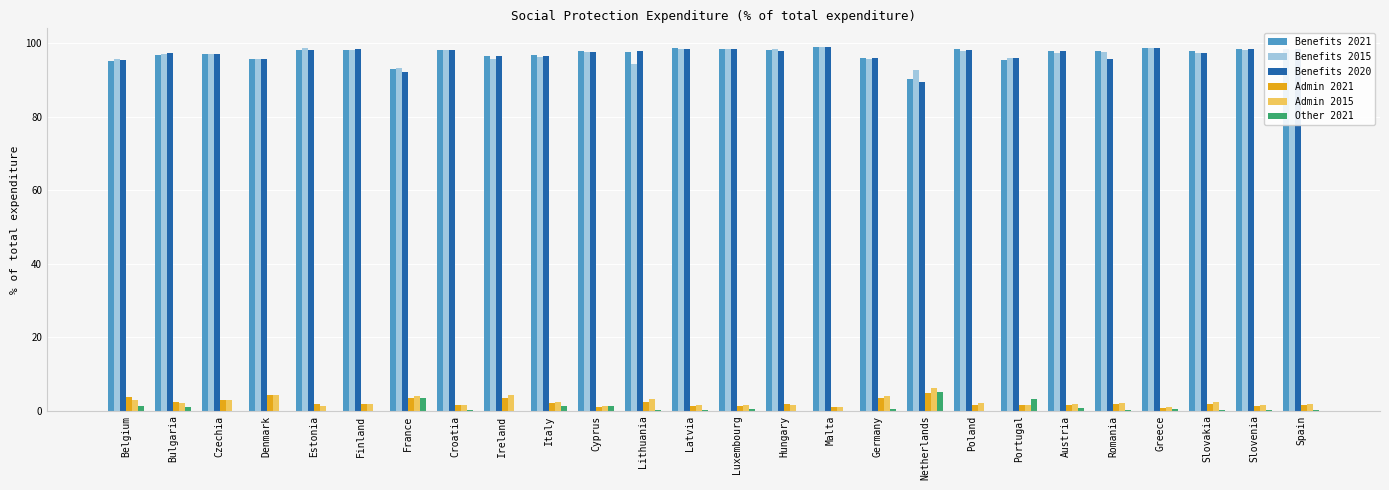

What is the sum of all Admin 2021 values?

55.5